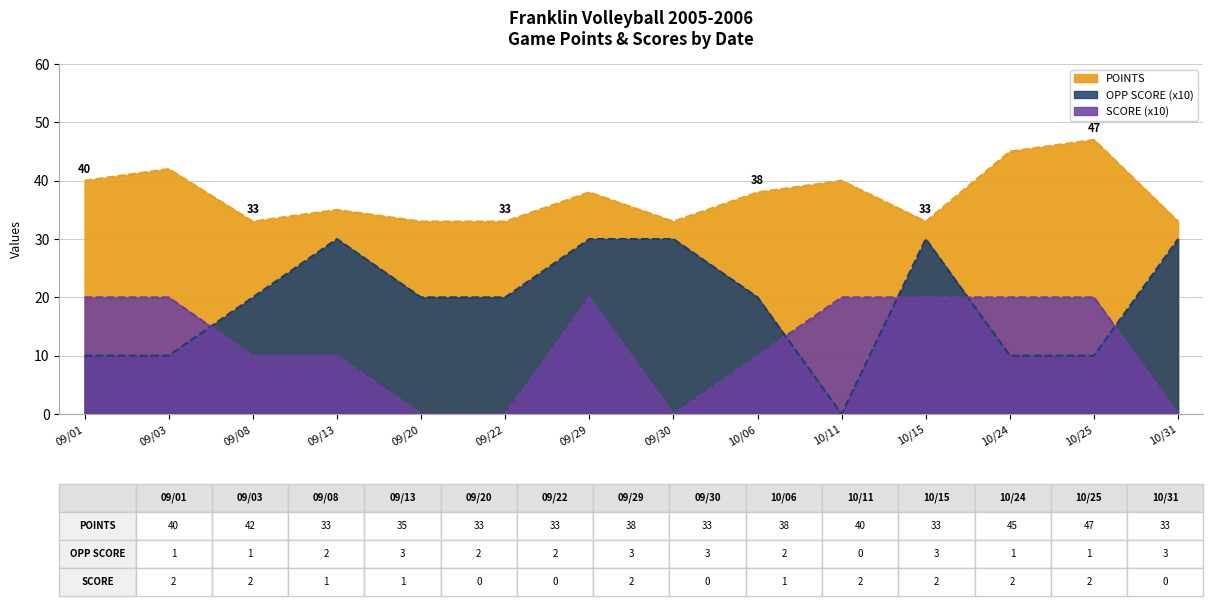

At which category does POINTS reach its first local peak?

09/03